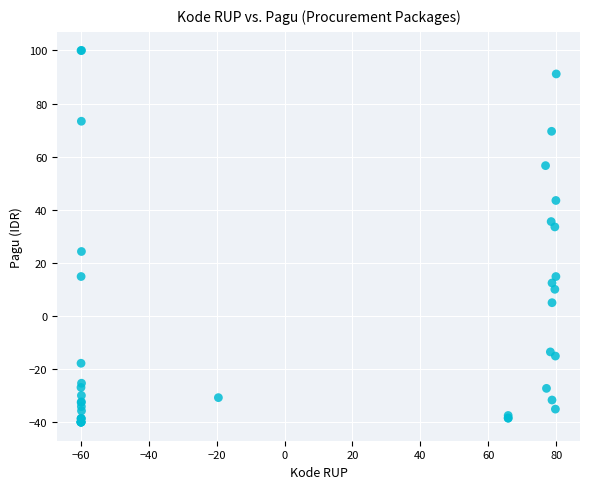

What Y value in the scatter plot is closest to 30?

33.5